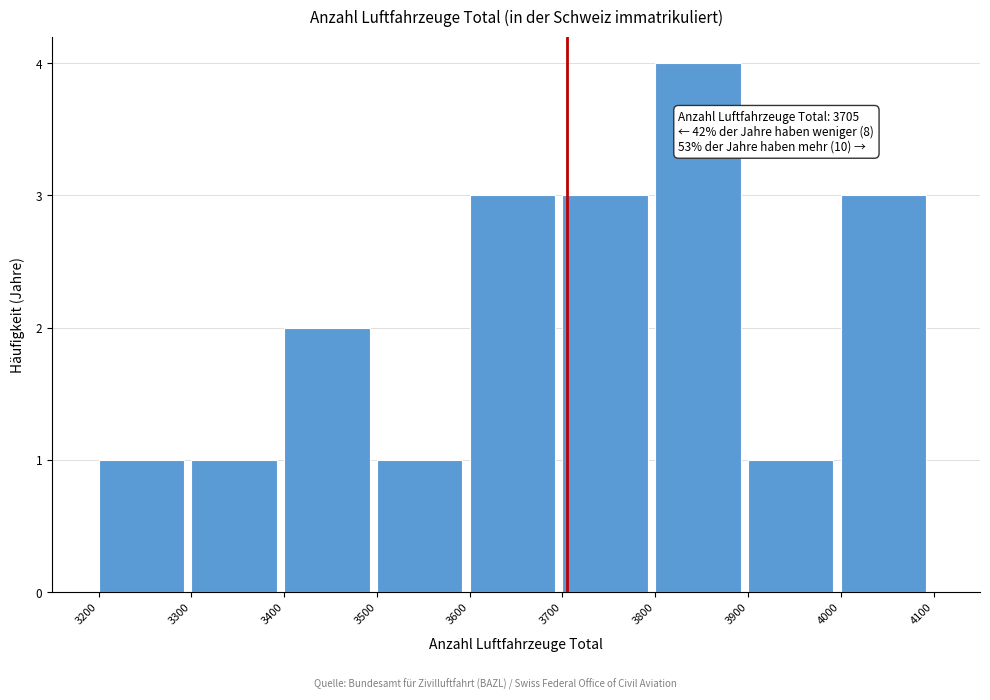

Which range on the x-axis has the tallest bar?

3800 to 3900